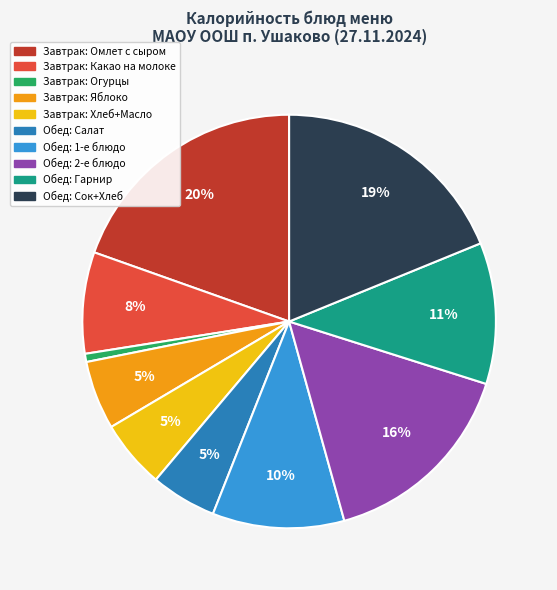

To the nearest percent, what is the average slice percentage?

10%